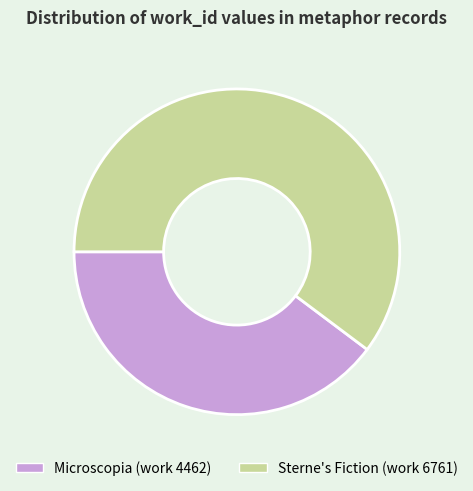

Count the number of slices in the pie.

2